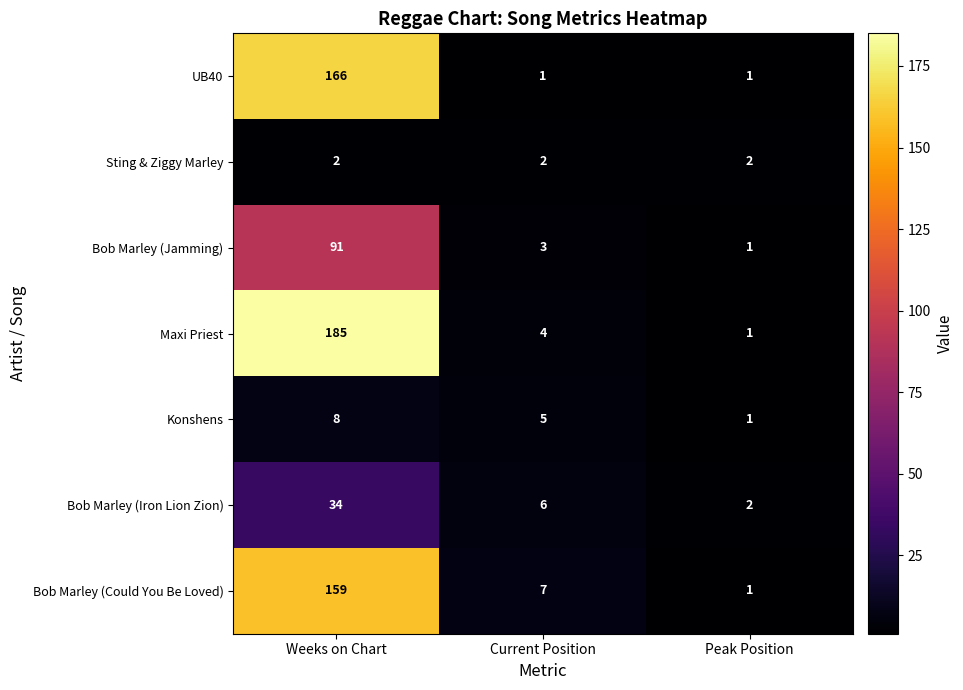

Which label corresponds to the largest value in the chart?

Weeks on Chart